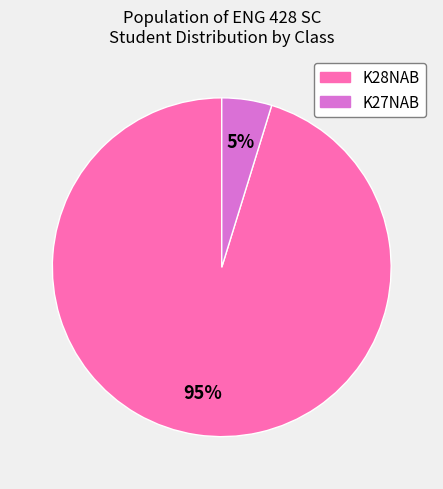

To the nearest percent, what is the combined percentage of K28NAB and K27NAB?

100%